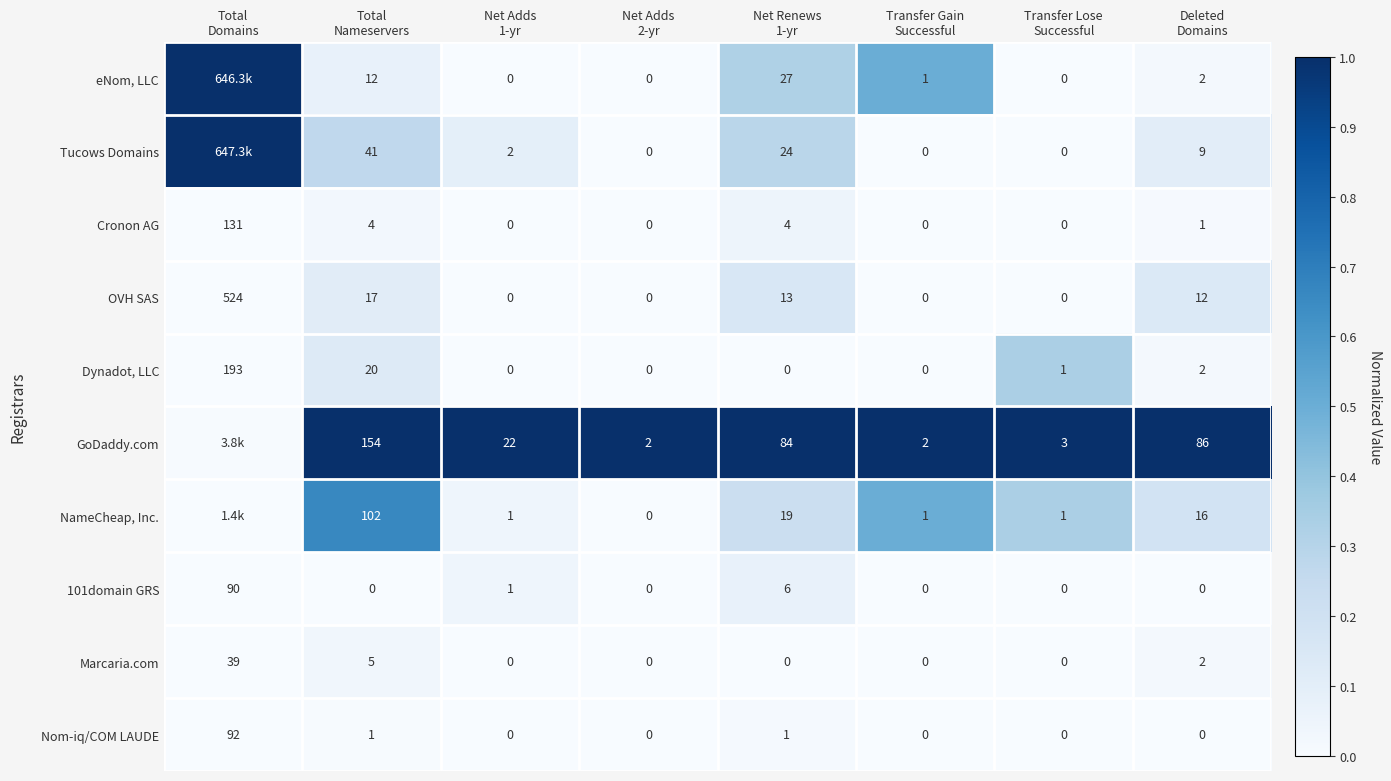

Which category has the lowest value across all series?

Net Adds
1-yr